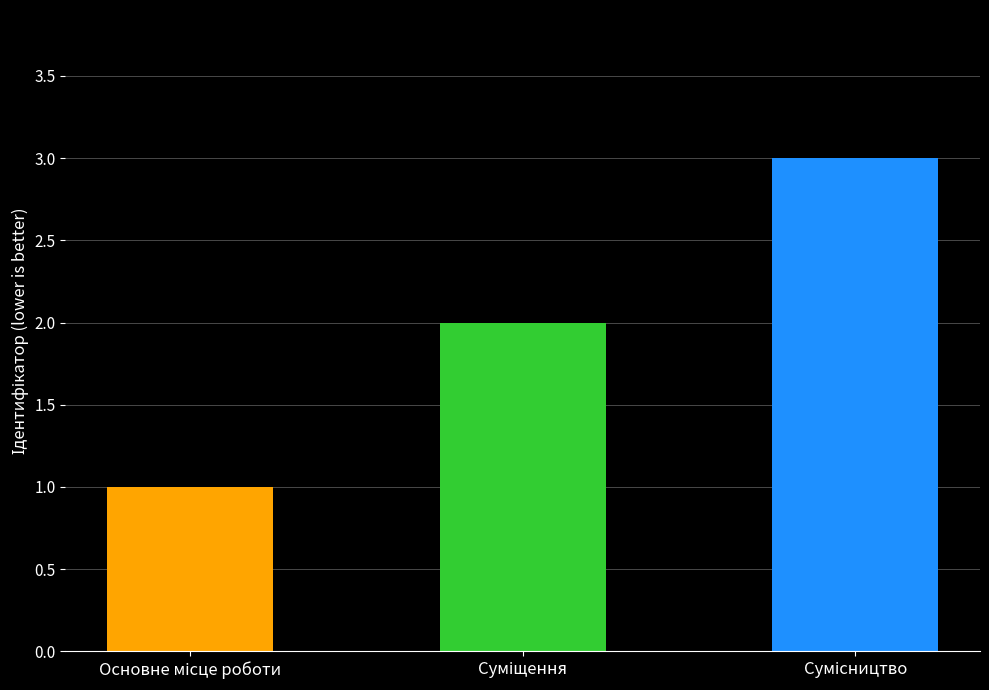

What is the greatest value displayed?

3